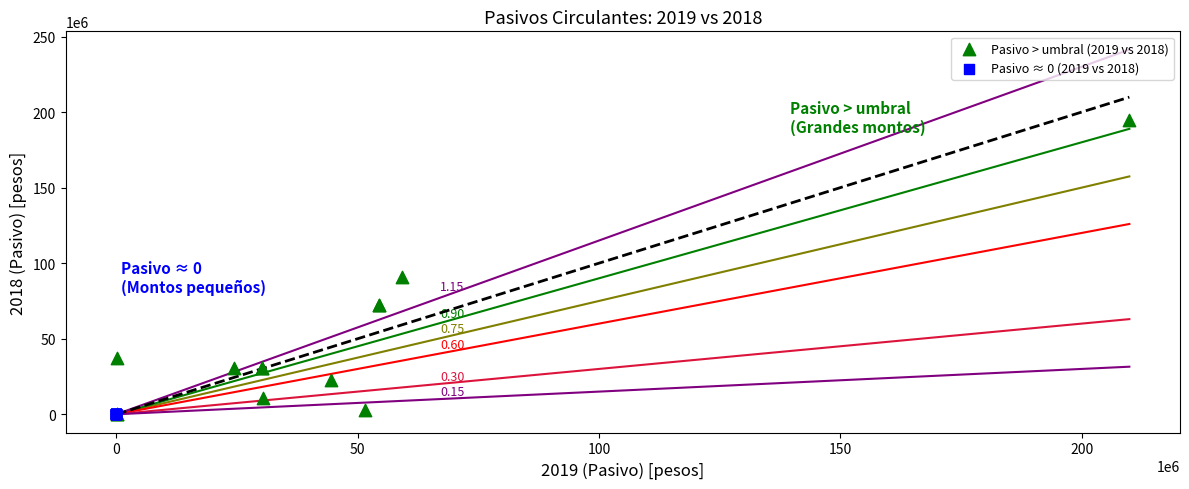

Which series reaches the maximum Y coordinate?

Pasivo > umbral (2019 vs 2018)